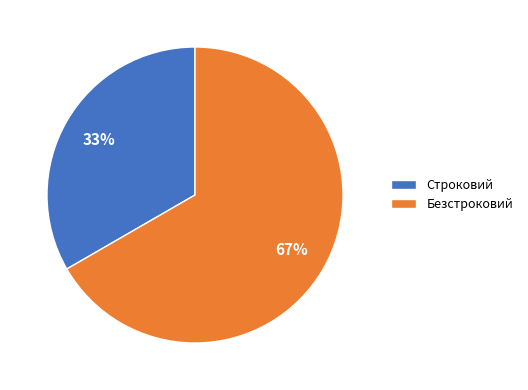

To the nearest percent, what portion does Строковий represent?

33%